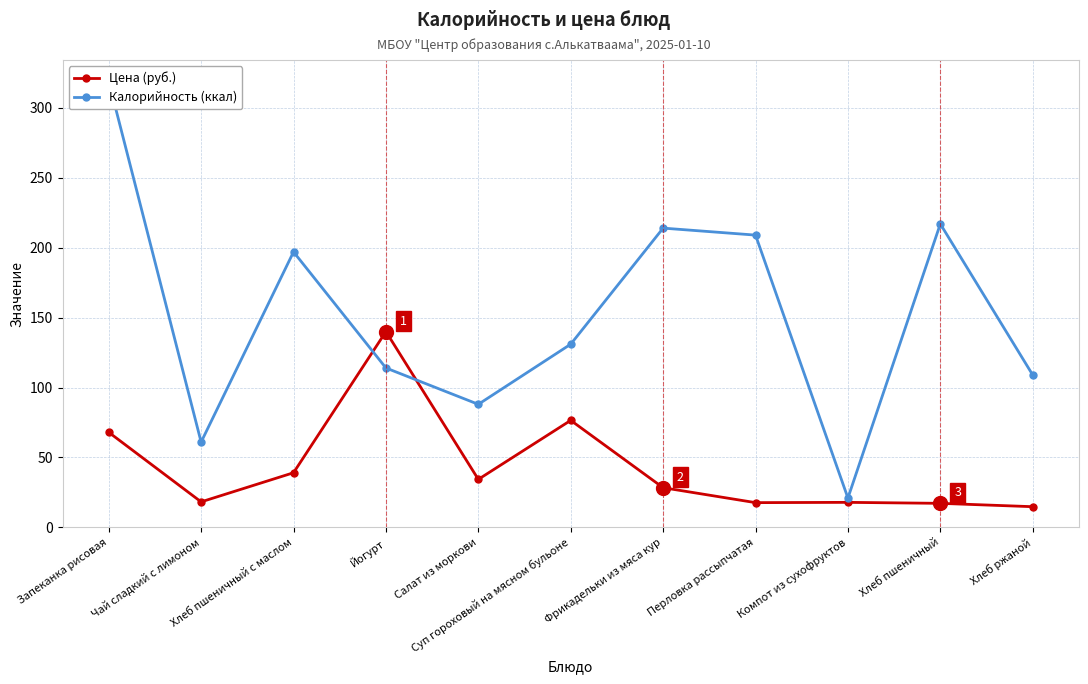

What is the maximum value shown in the chart?

319.0